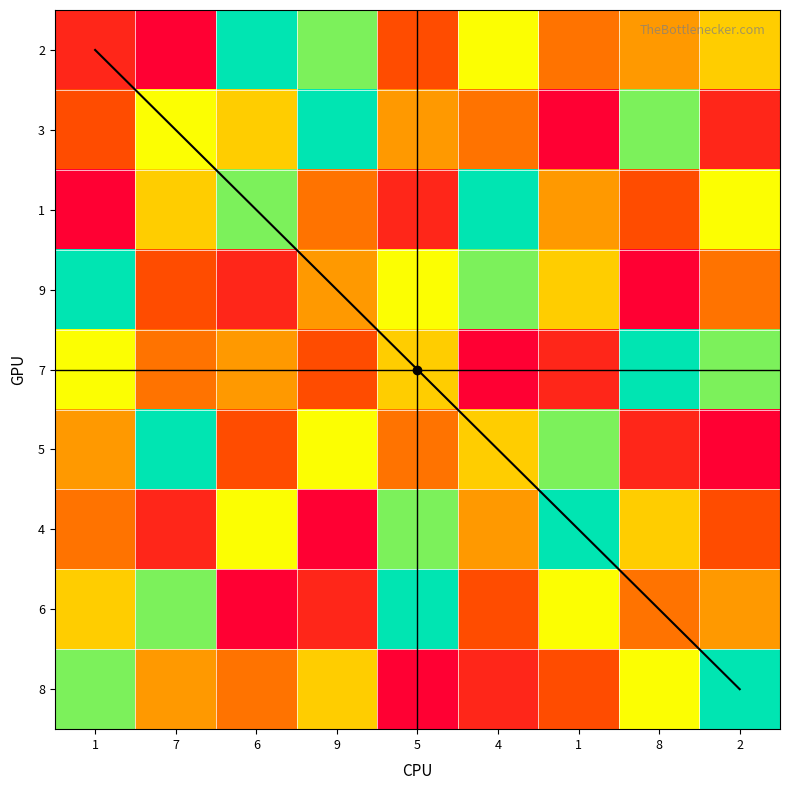

At 9, list the series in order from largest to smallest.

row2, row1, row6, row9, row4, row3, row5, row8, row7